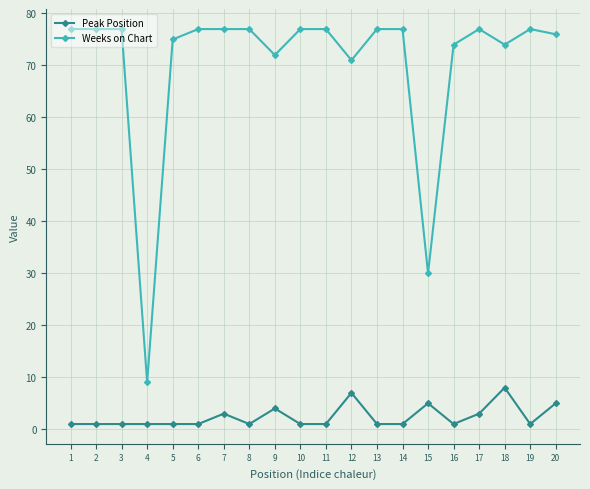

How many lines are shown in the chart?

2